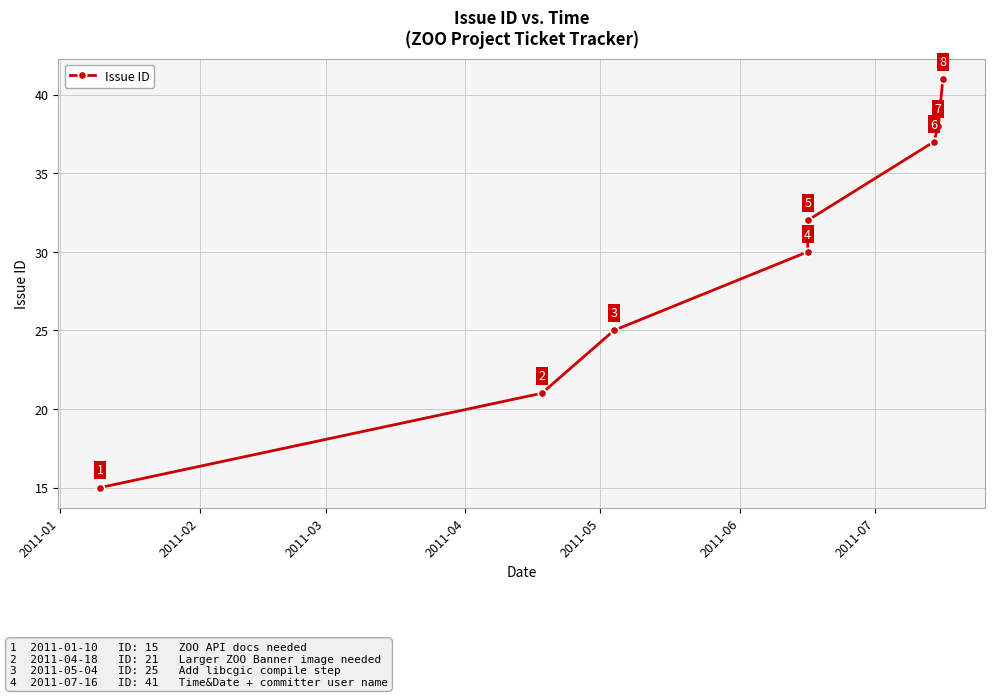

What is the label of the 8th point from the right?

2011-01